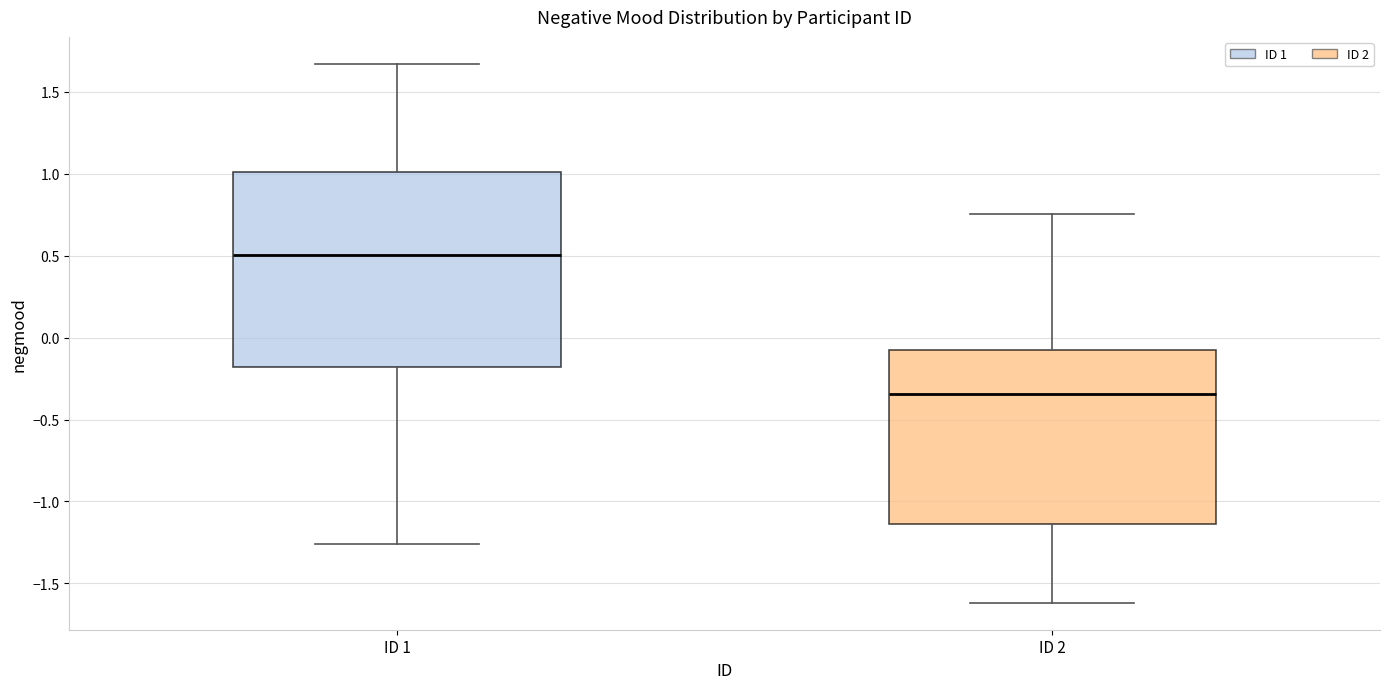

Reading left to right, transcribe this box plot: for each box, give where its median line is, the range the box spans, and where its two whiskers end, as read against the y-axis. The values are not printed on the chart, so give them approximately, as read against the axis.

ID 1: median 0.50, box -0.20 to 1.00, whiskers -1.25 to 1.65
ID 2: median -0.35, box -1.15 to -0.10, whiskers -1.60 to 0.75